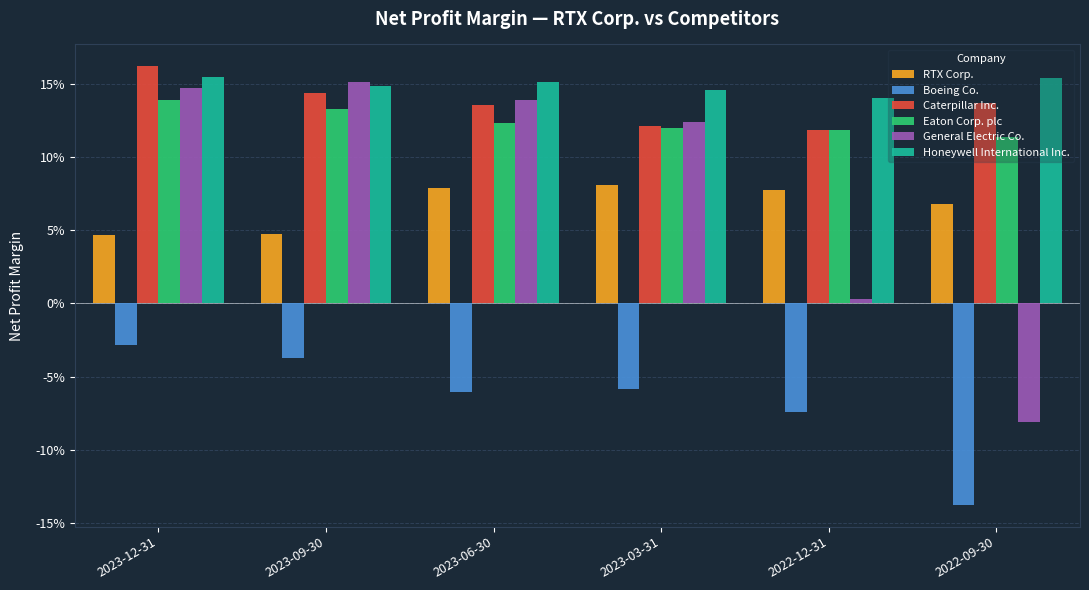

Does the chart contain stacked bars?

No